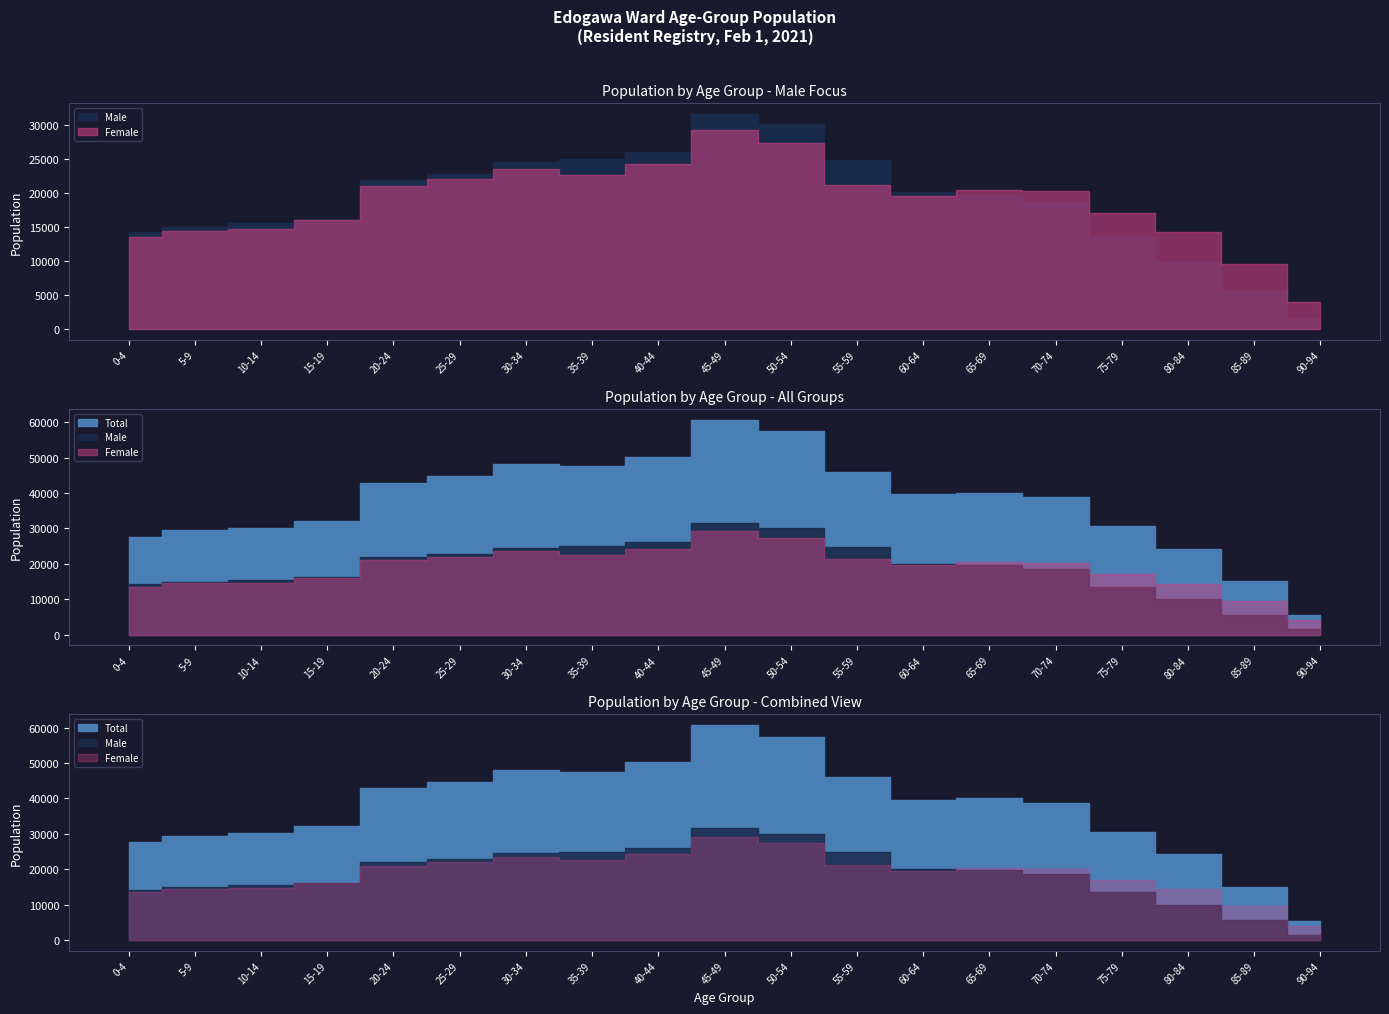

At 65-69, list the series in order from largest to smallest.

Total, Female, Male